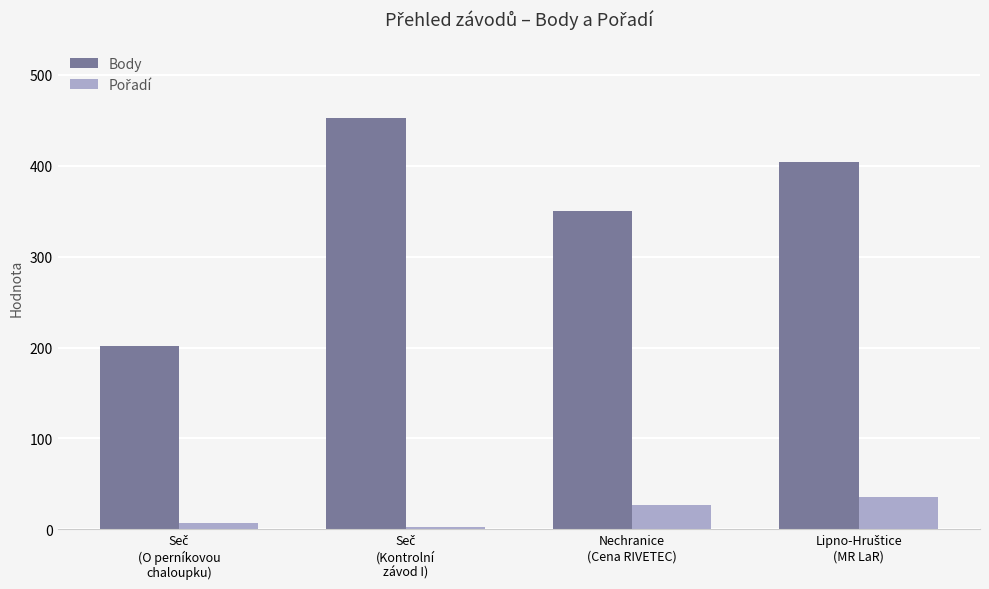

What is the minimum value shown in the chart?

3